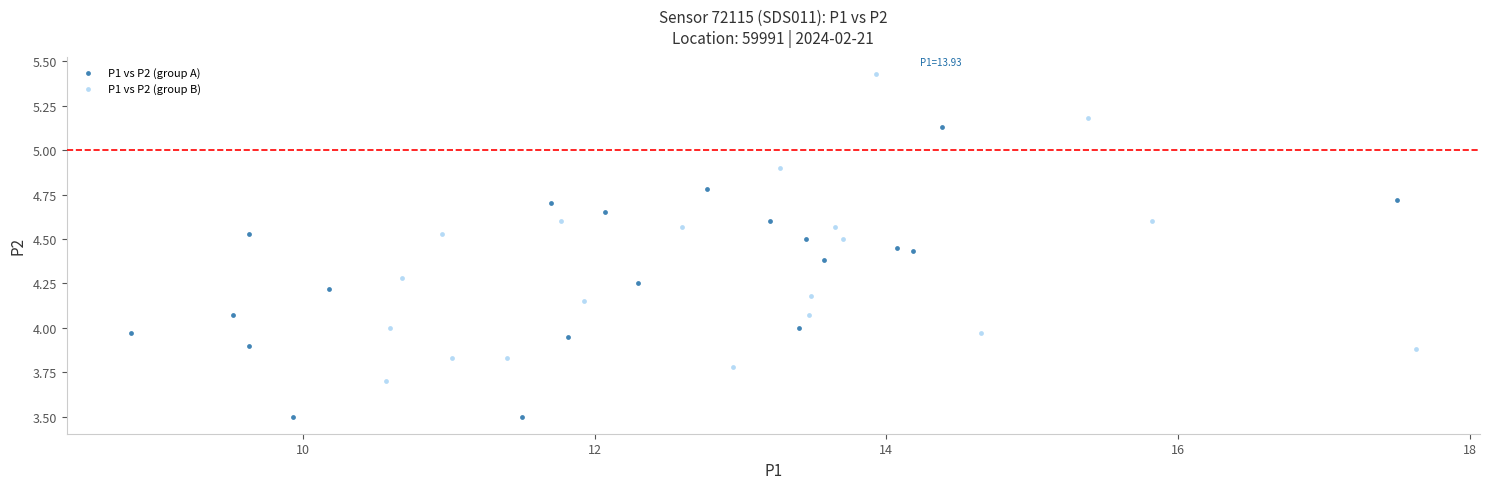

What are all the series names shown in the legend?

P1 vs P2 (group A), P1 vs P2 (group B)